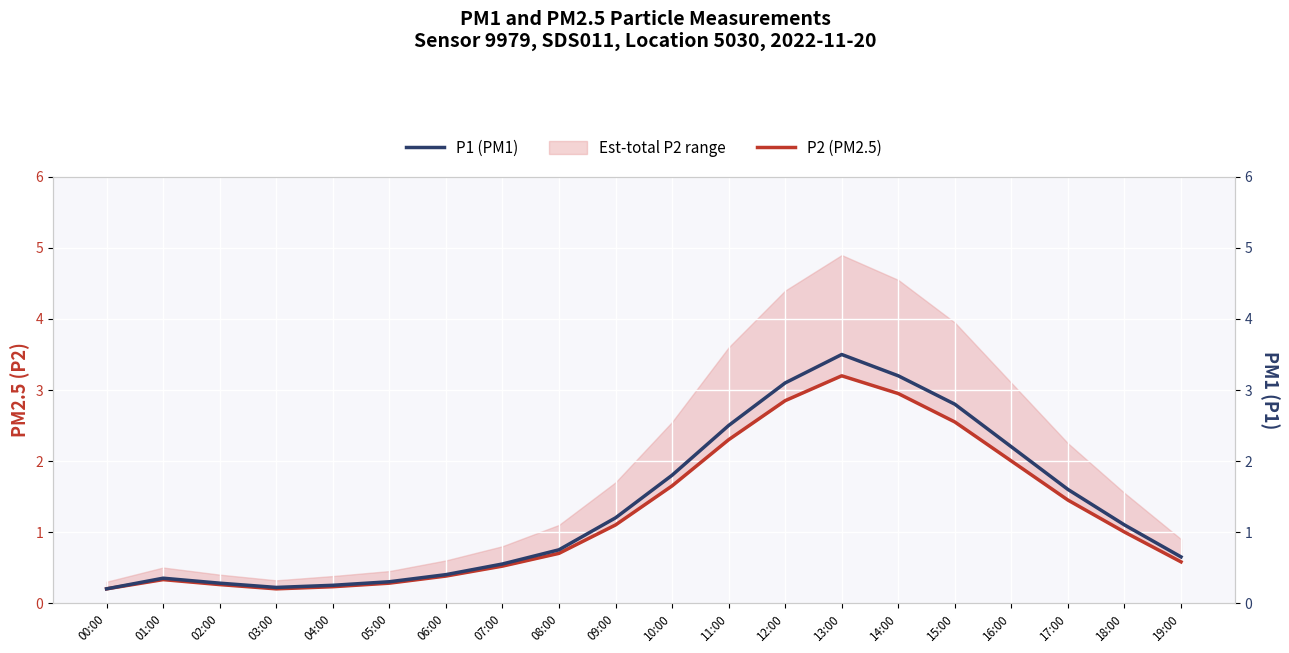

The value of P1 (PM1) at 05:00 is 0.1. True or false?

False